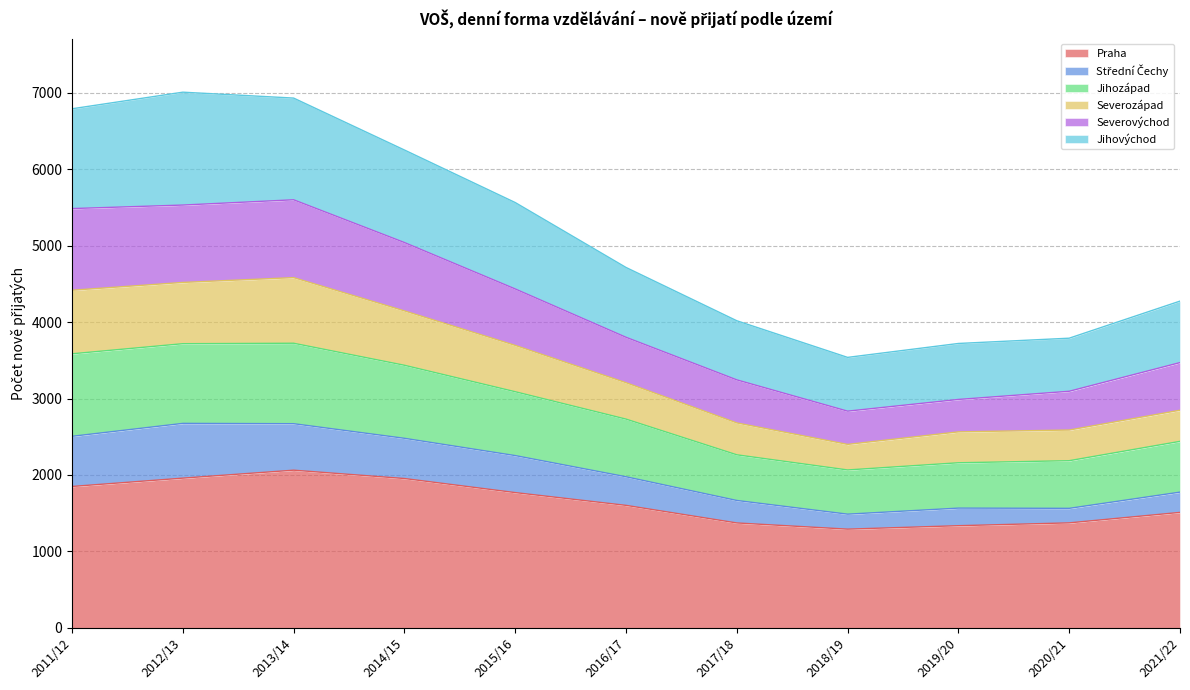

What is the maximum value for Praha?

2063